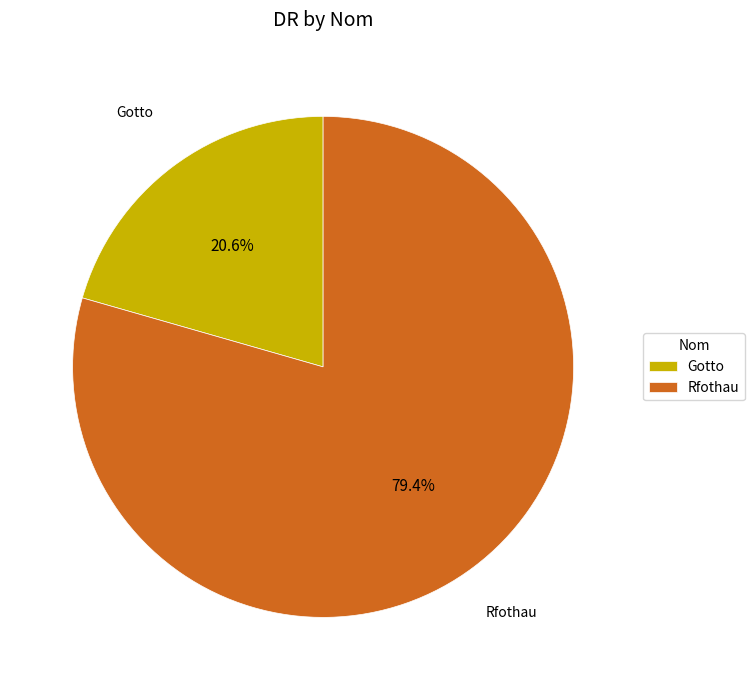

To the nearest percent, what is the combined percentage of Gotto and Rfothau?

100%